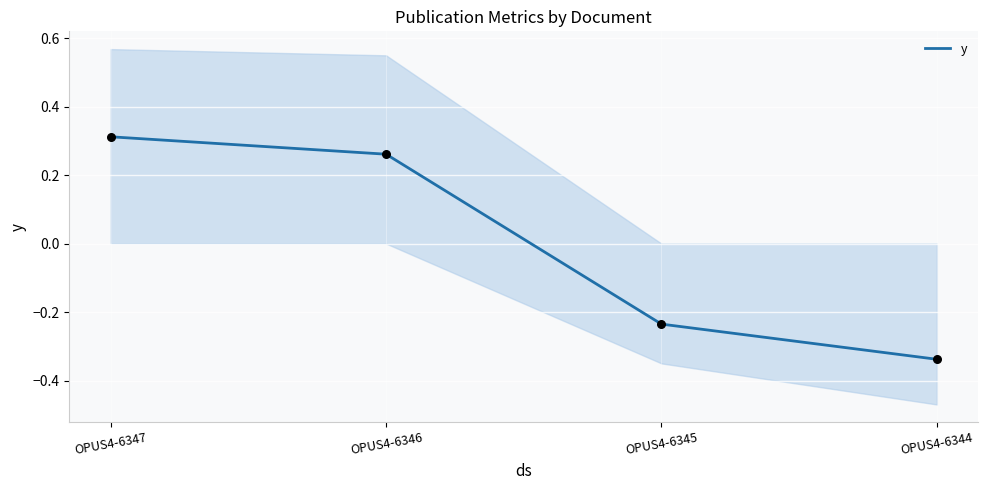

Which has a higher value, OPUS4-6346 or OPUS4-6344?

OPUS4-6346